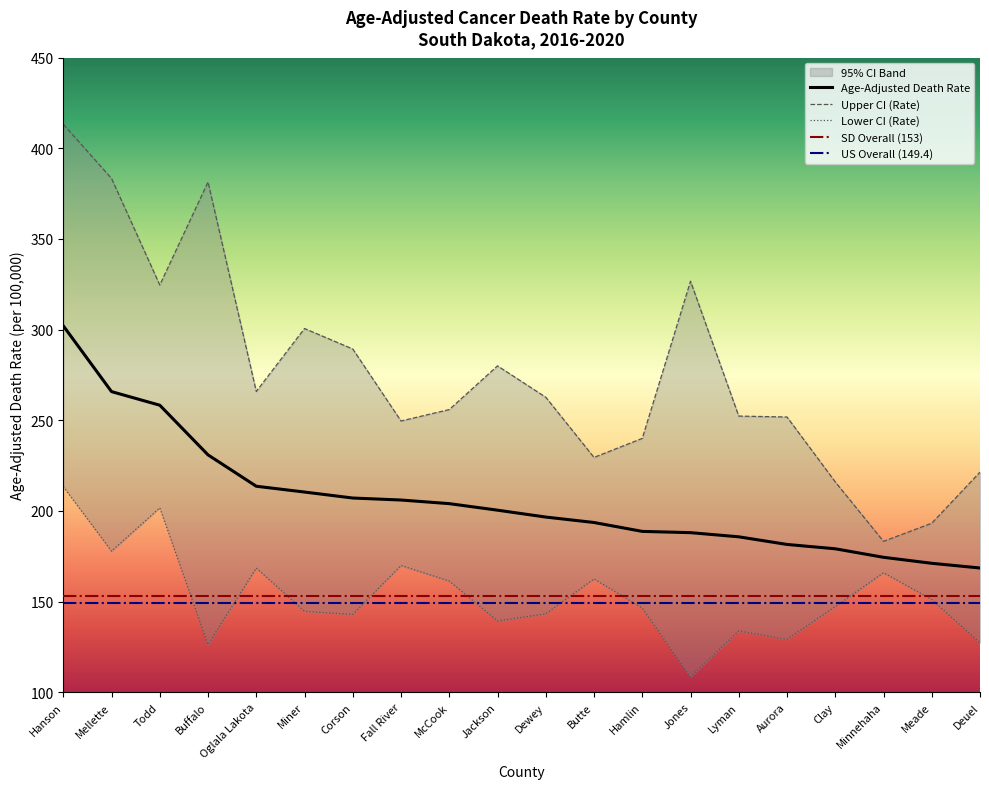

True or false: Age-Adjusted Death Rate has more than 2 interior local peaks.

False